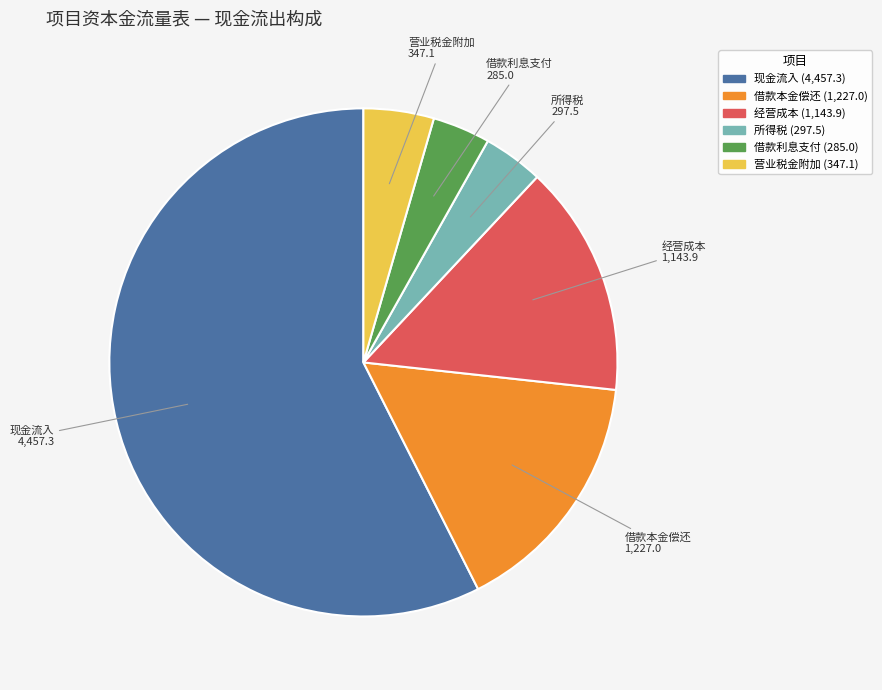

Does any single category account for the majority?

Yes